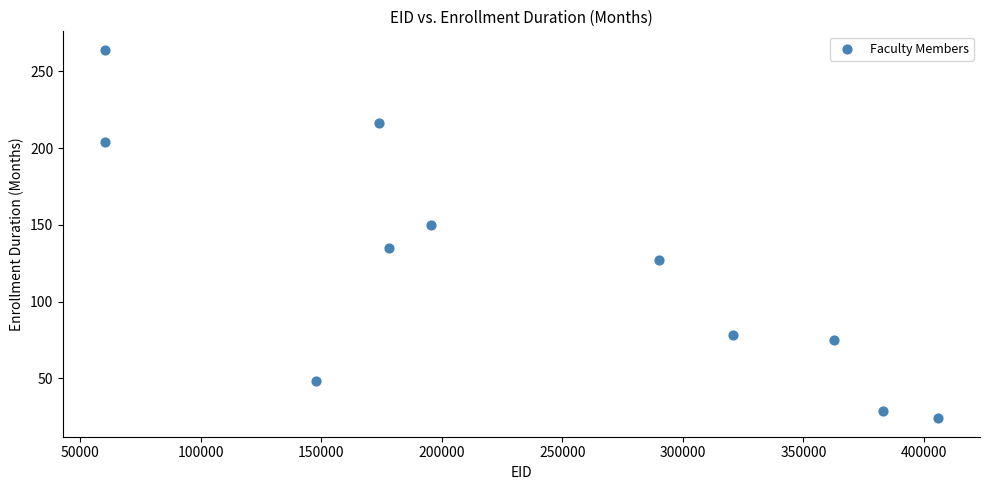

What Y value in the scatter plot is closest to 144?

150